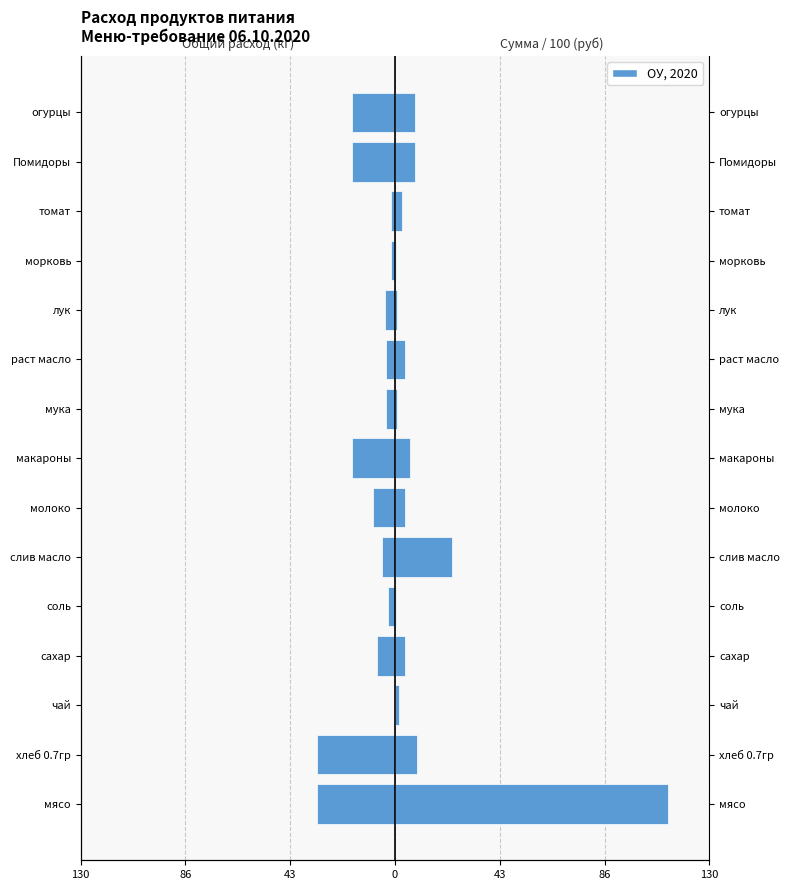

What is the difference between the Сумма (руб × 10⁻²) values at чай and раст масло?

2.3